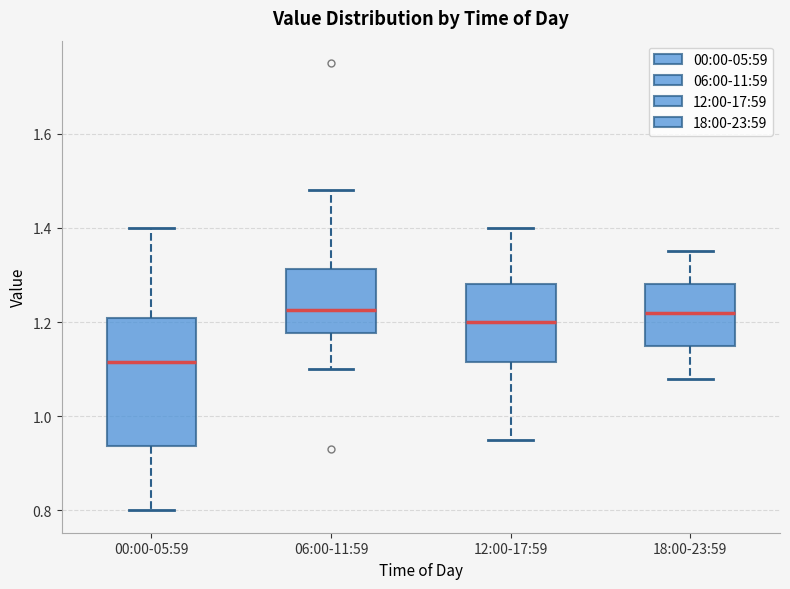

Reading left to right, read every box against the y-axis: the position of its median line, the range the box covers, and the ends of its whiskers. The values are not printed on the chart, so give them approximately, as read against the axis.

00:00-05:59: median 1.12, box 0.94 to 1.20, whiskers 0.80 to 1.40
06:00-11:59: median 1.22, box 1.18 to 1.32, whiskers 1.10 to 1.48
12:00-17:59: median 1.20, box 1.12 to 1.28, whiskers 0.96 to 1.40
18:00-23:59: median 1.22, box 1.16 to 1.28, whiskers 1.08 to 1.36